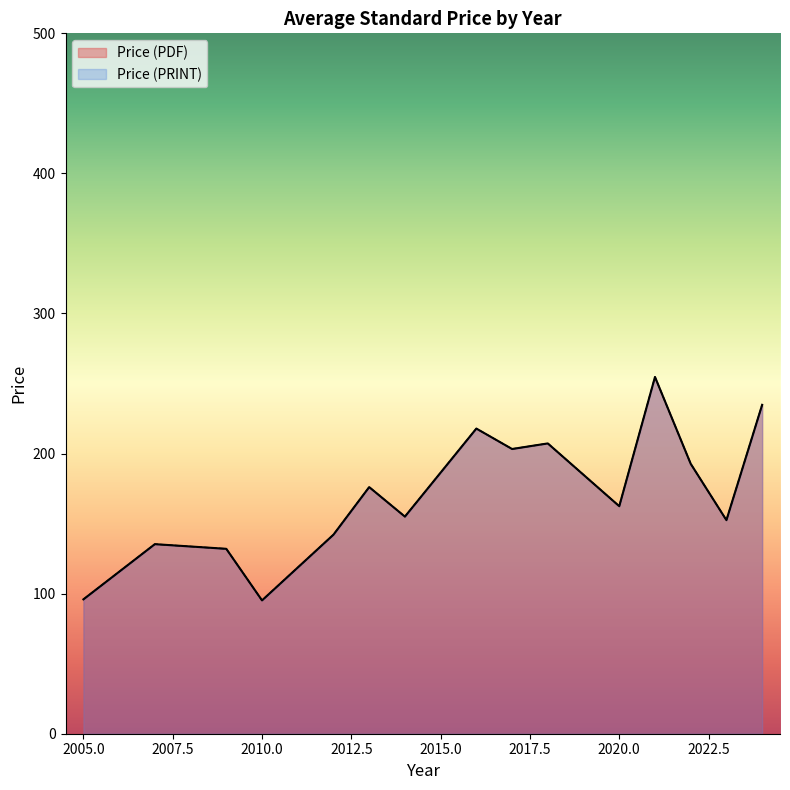

Between 2024 and 2012, which series saw the biggest shift?

Price (PDF)